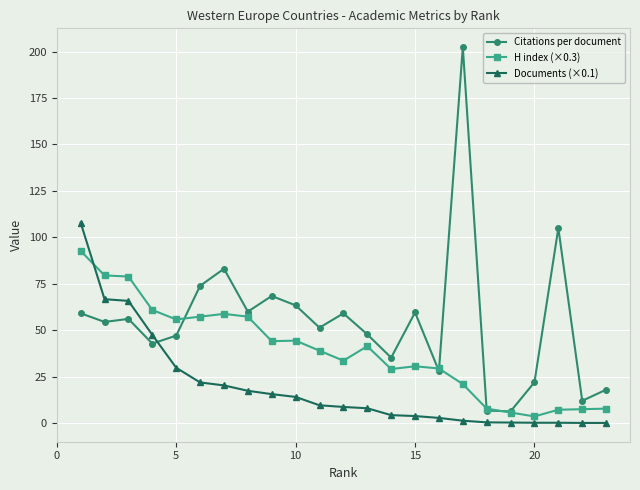

Rank the series by their average value, from highest to lowest.

Citations per document, H index (×0.3), Documents (×0.1)